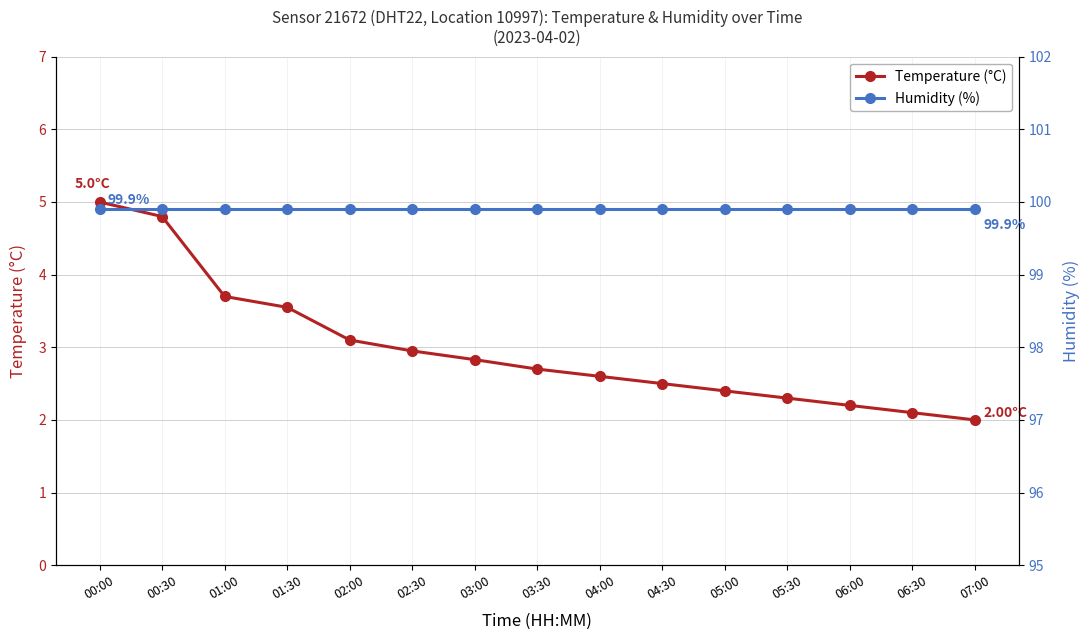

What is the label of the 6th point from the left?

02:30